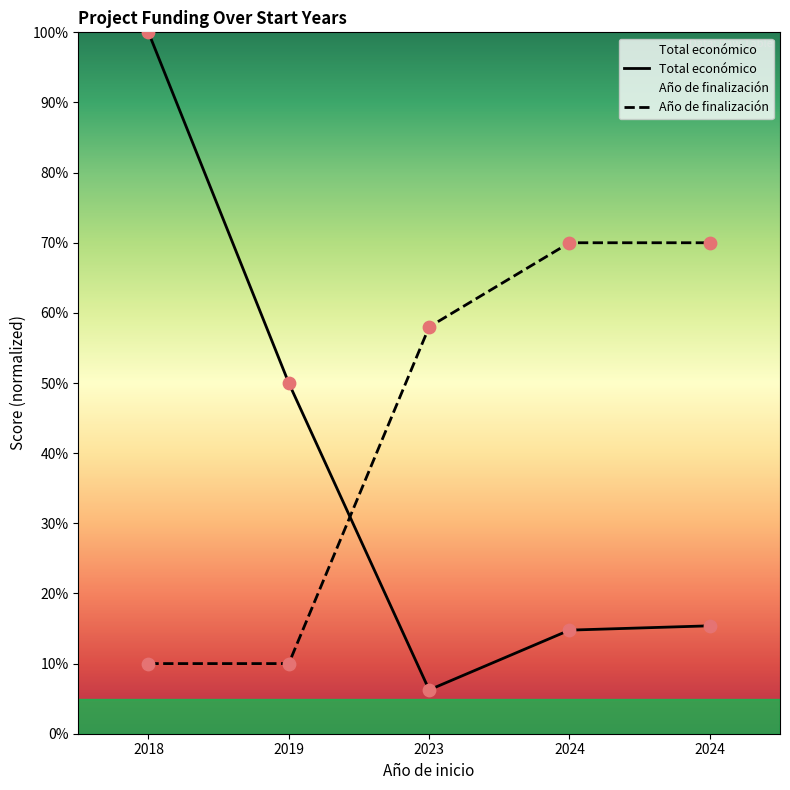

What is the change in value from 2023 to 2024?

+12